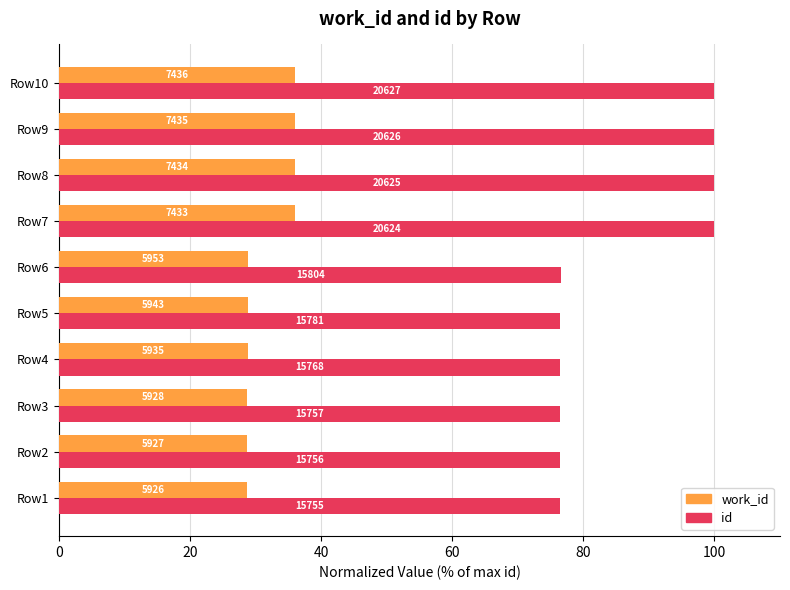

At how many categories does at least one series exceed 30?

10